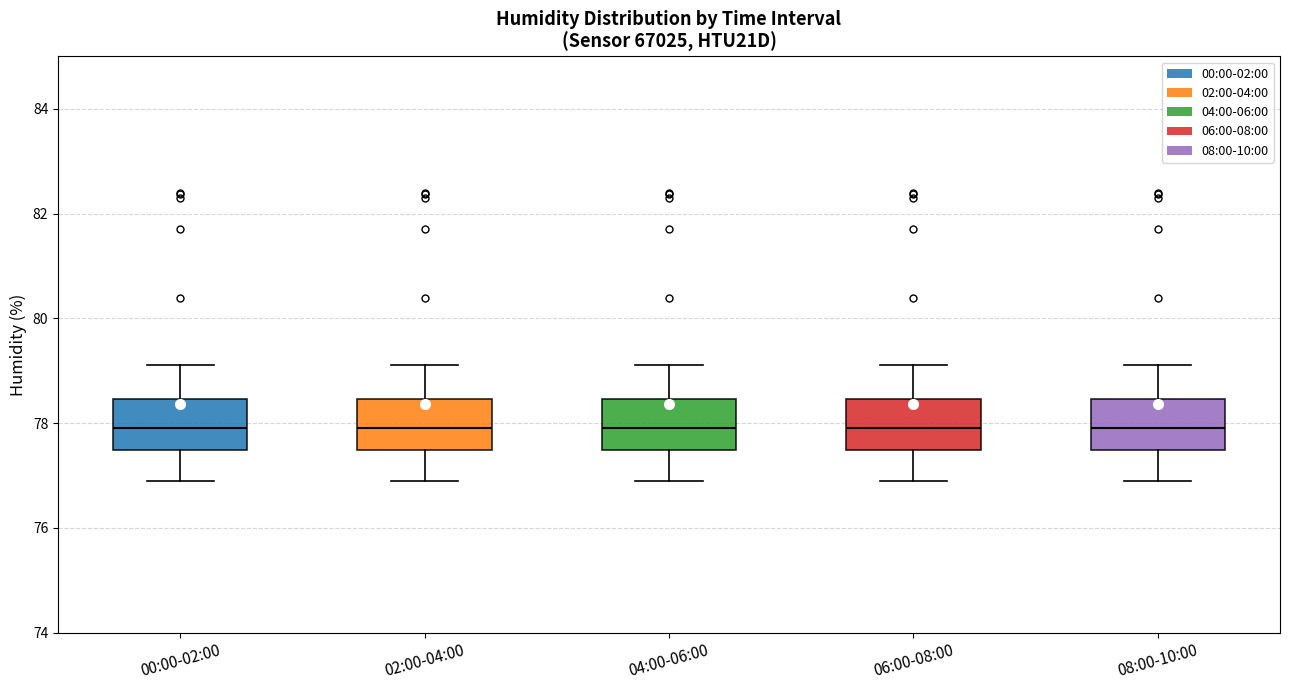

Reading left to right, read every box against the y-axis: the position of its median line, the range the box covers, and the ends of its whiskers. The values are not printed on the chart, so give them approximately, as read against the axis.

00:00-02:00: median 78.0, box 77.4 to 78.4, whiskers 77.0 to 79.2
02:00-04:00: median 78.0, box 77.4 to 78.4, whiskers 77.0 to 79.2
04:00-06:00: median 78.0, box 77.4 to 78.4, whiskers 77.0 to 79.2
06:00-08:00: median 78.0, box 77.4 to 78.4, whiskers 77.0 to 79.2
08:00-10:00: median 78.0, box 77.4 to 78.4, whiskers 77.0 to 79.2